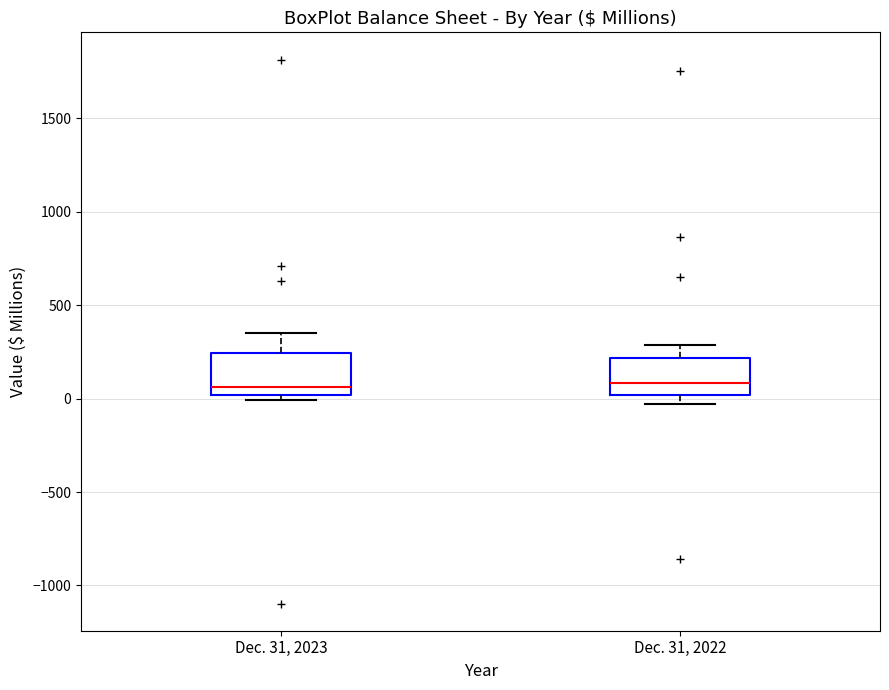

Reading left to right, read every box against the y-axis: the position of its median line, the range the box covers, and the ends of its whiskers. The values are not printed on the chart, so give them approximately, as read against the axis.

Dec. 31, 2023: median 50, box 0 to 250, whiskers 0 (just below the box's lower edge) to 350
Dec. 31, 2022: median 100, box 0 to 200, whiskers -50 to 300